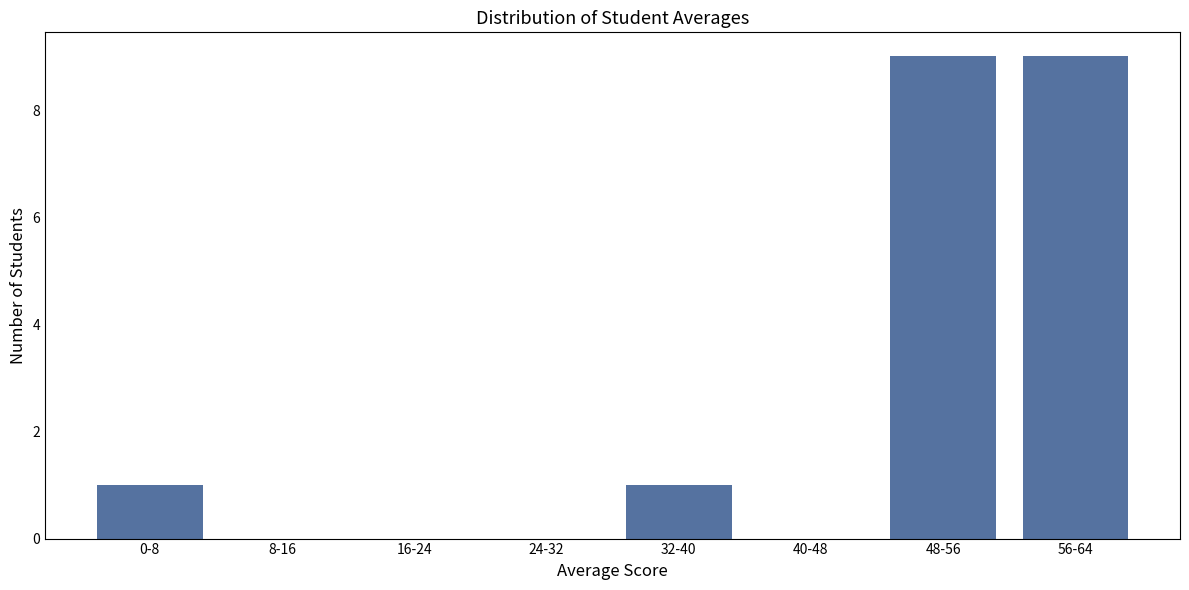

Reading left to right, what are all the values shown in this chart?

0-8=1	8-16=0	16-24=0	24-32=0	32-40=1	40-48=0	48-56=9	56-64=9